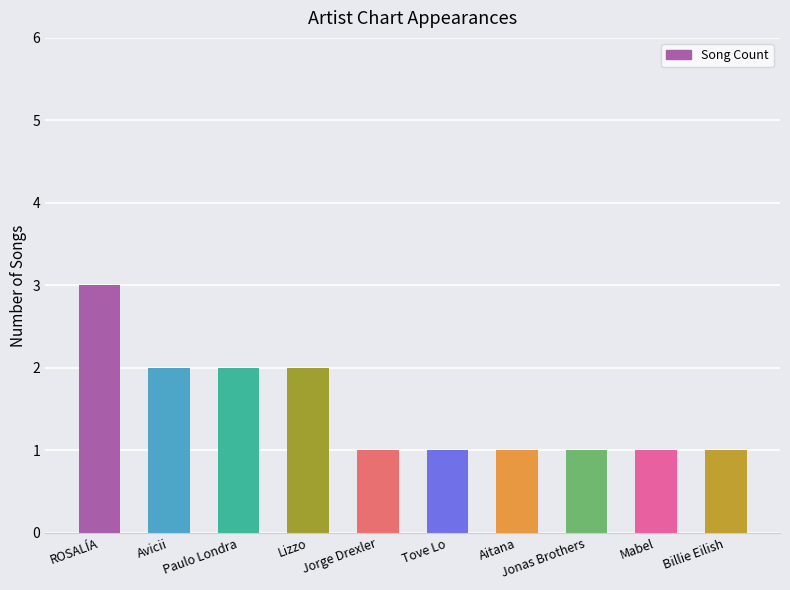

What is the difference between the second highest and minimum values?

1